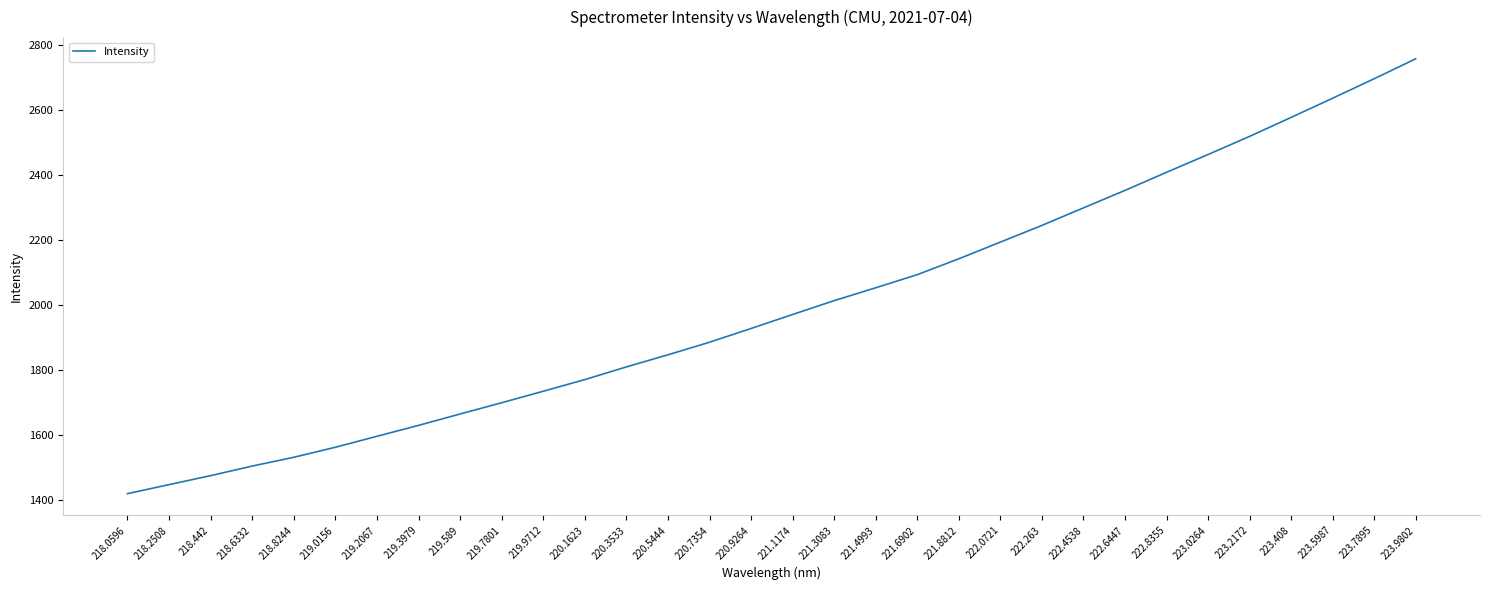

List the labels in order of value, smallest first.

218.0596, 218.2508, 218.442, 218.6332, 218.8244, 219.0156, 219.2067, 219.3979, 219.589, 219.7801, 219.9712, 220.1623, 220.3533, 220.5444, 220.7354, 220.9264, 221.1174, 221.3083, 221.4993, 221.6902, 221.8812, 222.0721, 222.263, 222.4538, 222.6447, 222.8355, 223.0264, 223.2172, 223.408, 223.5987, 223.7895, 223.9802